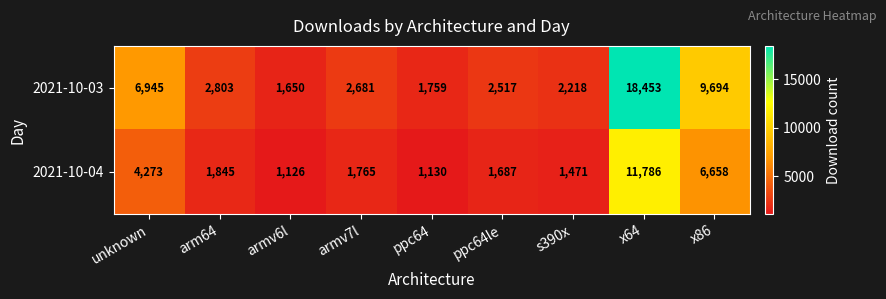

The 2021-10-03 series shows 1541 at armv7l. True or false?

False